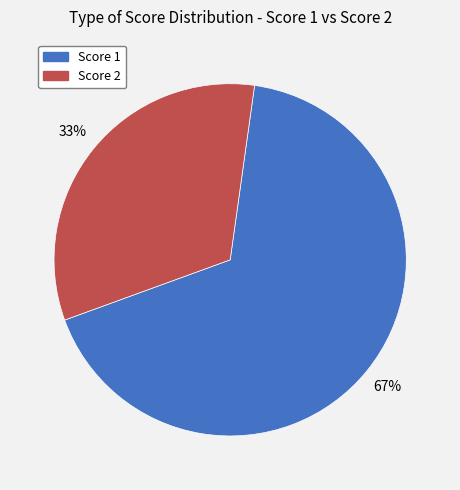

To the nearest percent, what is the difference between the largest and smallest slice percentages?

34%